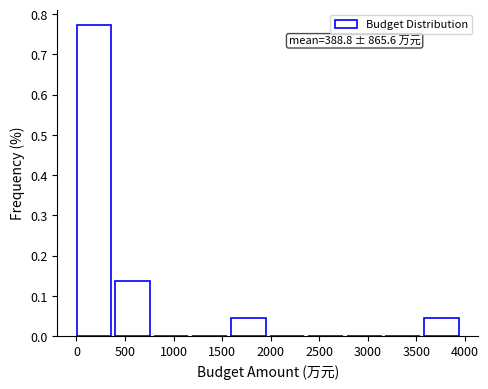

Which range on the x-axis has the tallest bar?

0 to 400